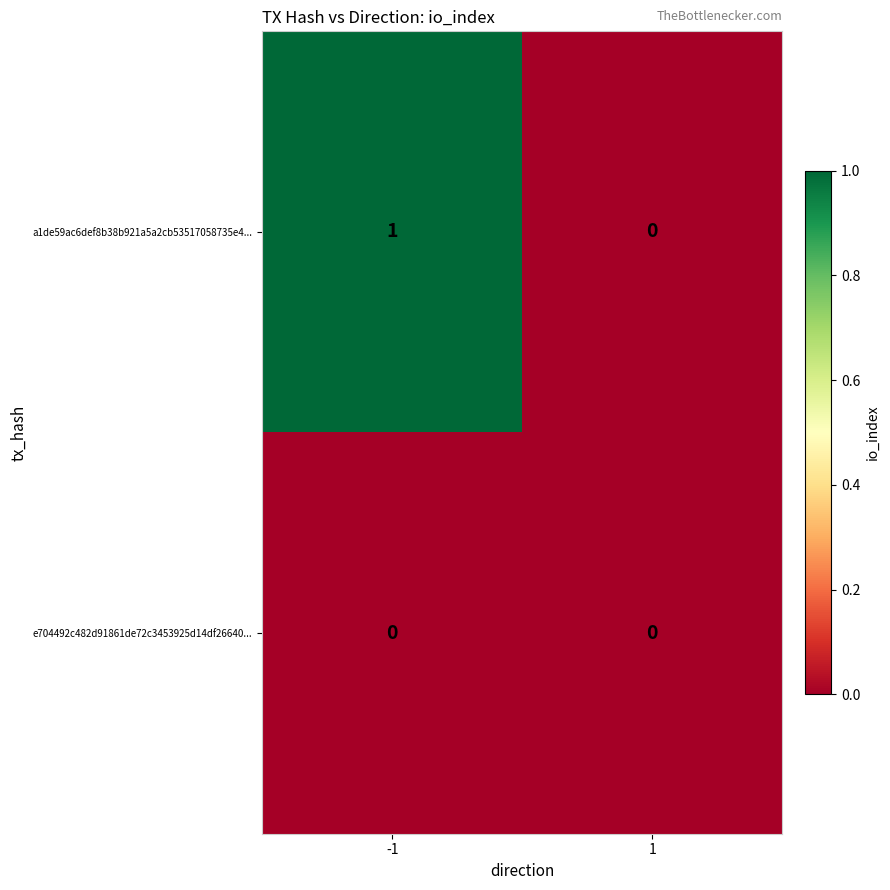

Which series changed the most between -1 and 1?

a1de59ac6def8b38b921a5a2cb53517058735e4...